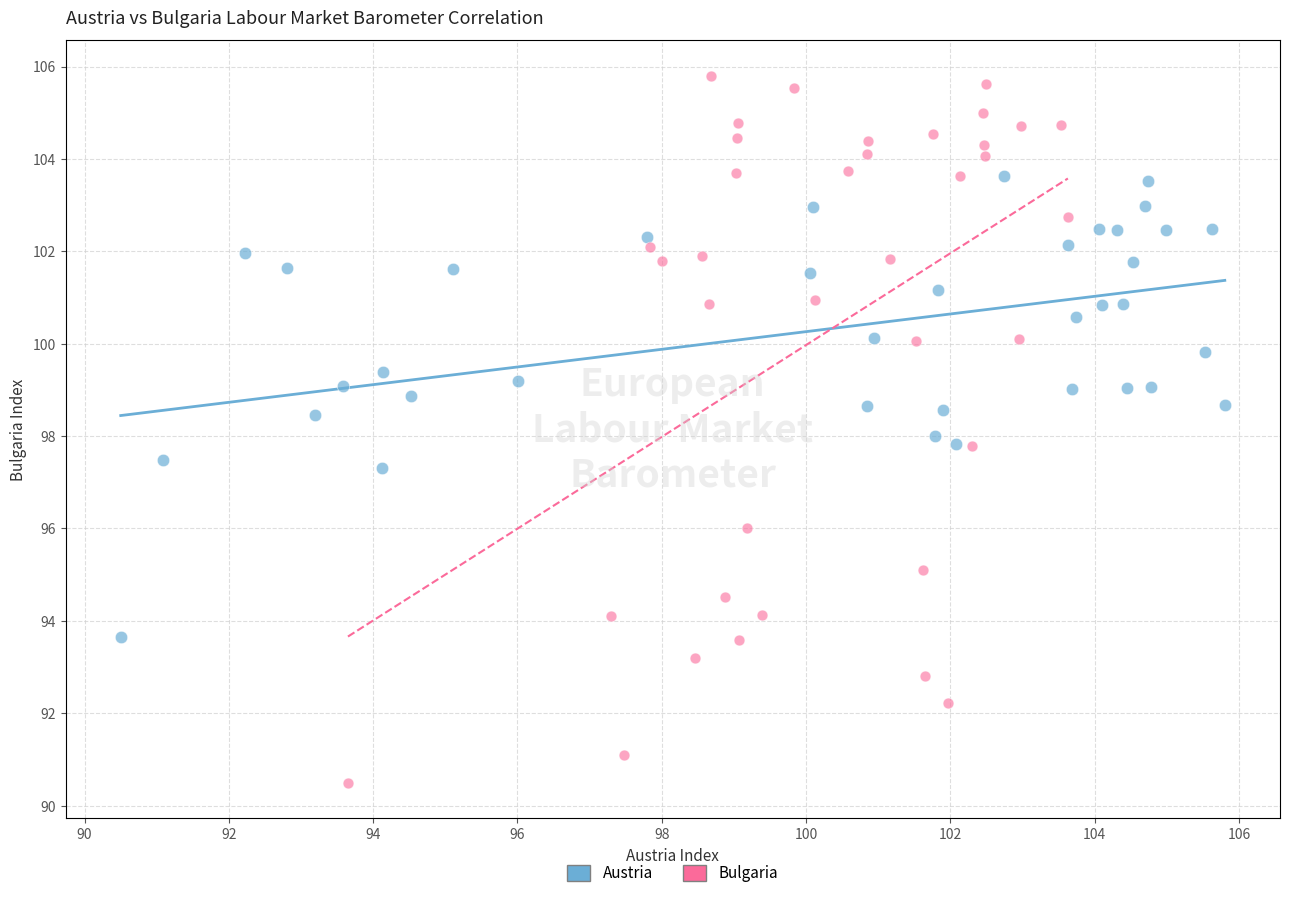

Which series reaches the maximum Y coordinate?

Bulgaria